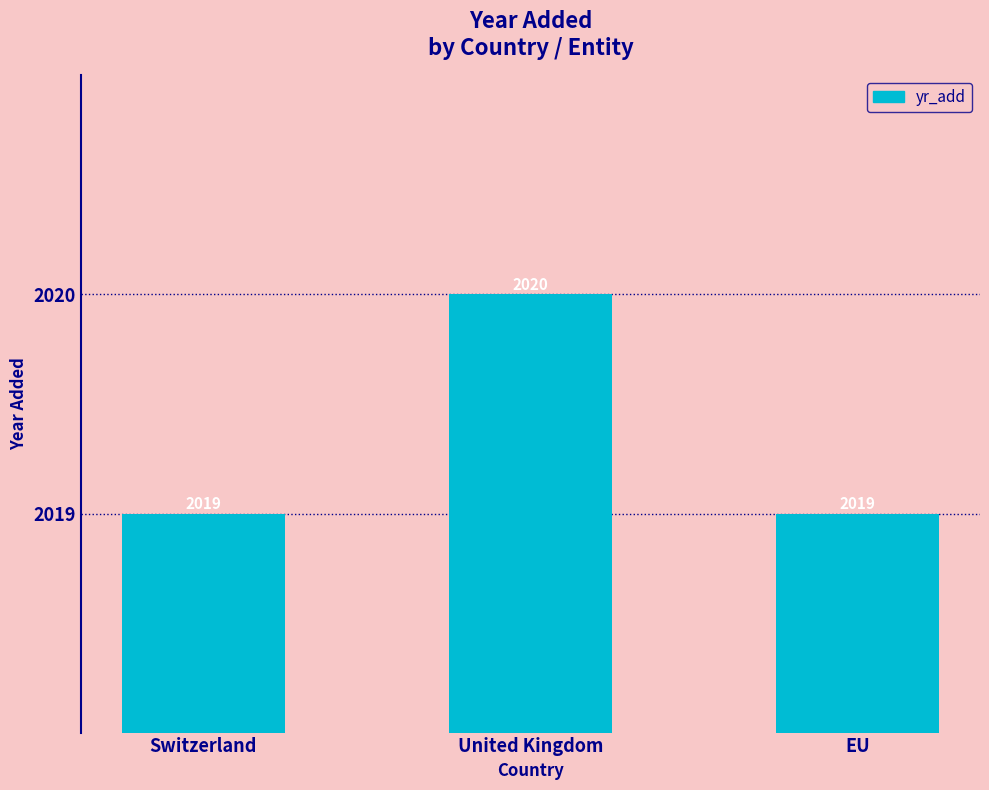

What is the change in value from United Kingdom to EU?

-1